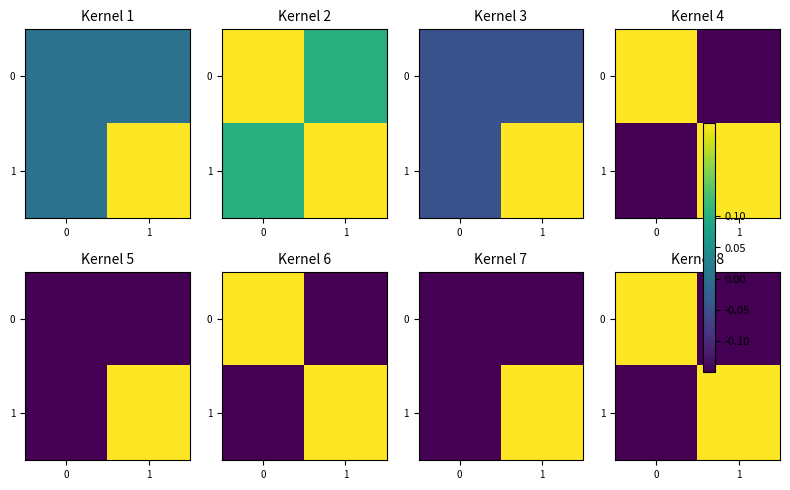

Is it true that 0 equals 0.2 at 0?

False